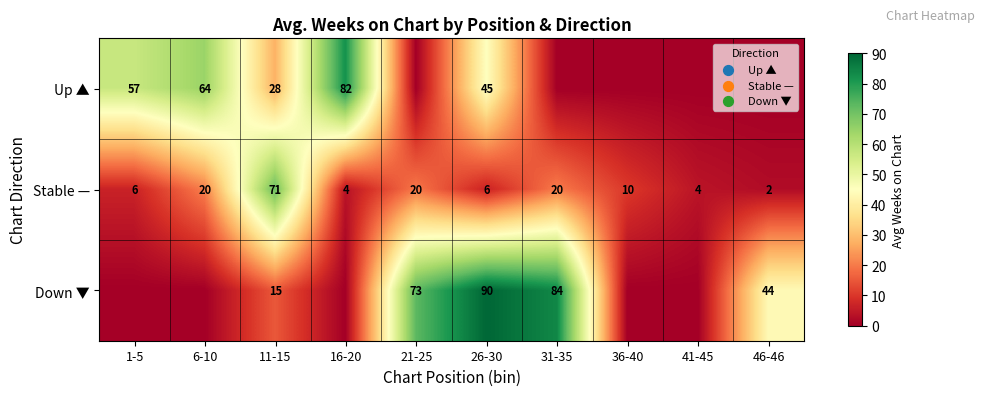

The value of Up ▲ at 11-15 is 14. True or false?

False